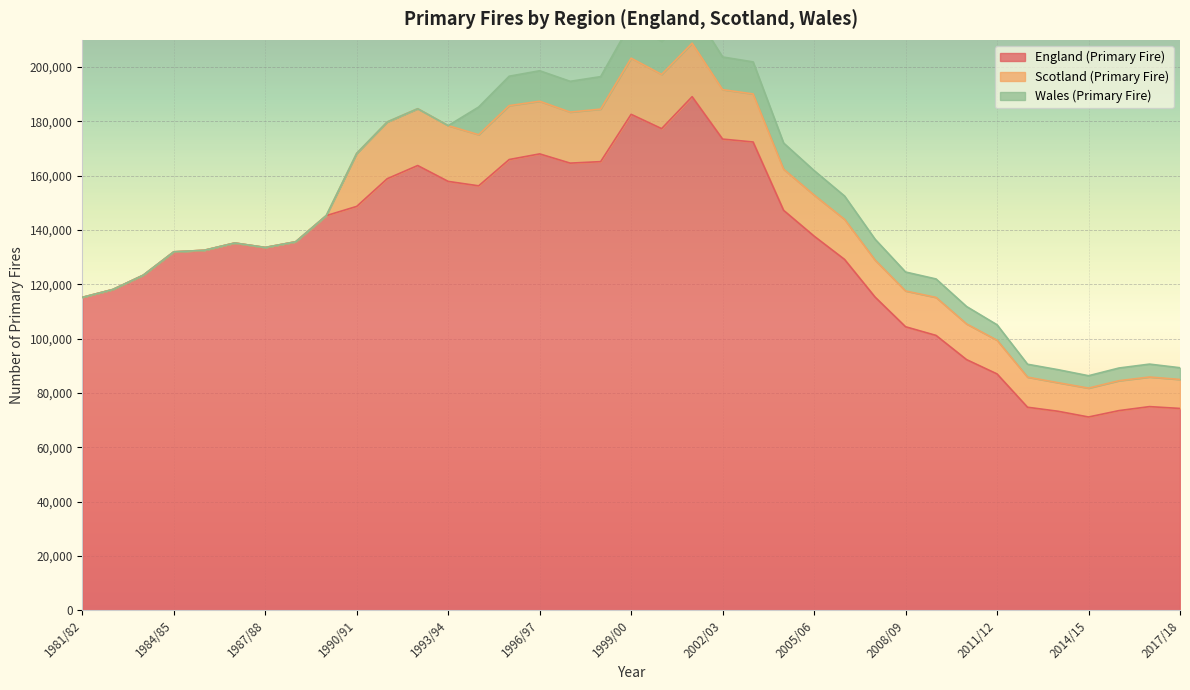

True or false: England (Primary Fire) and Wales (Primary Fire) cross at least once.

False